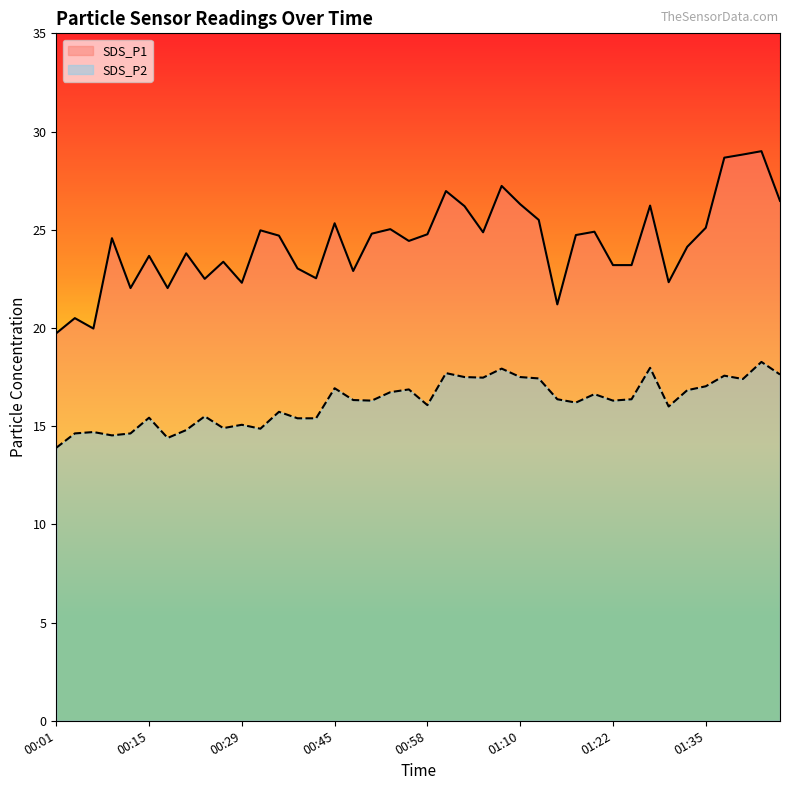

Which category has the highest value in the SDS_P2 series?

01:42